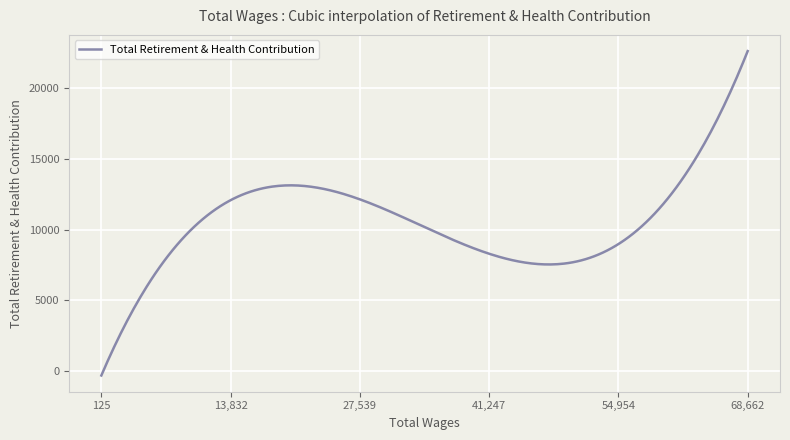

What is the minimum value shown in the chart?

-336.5